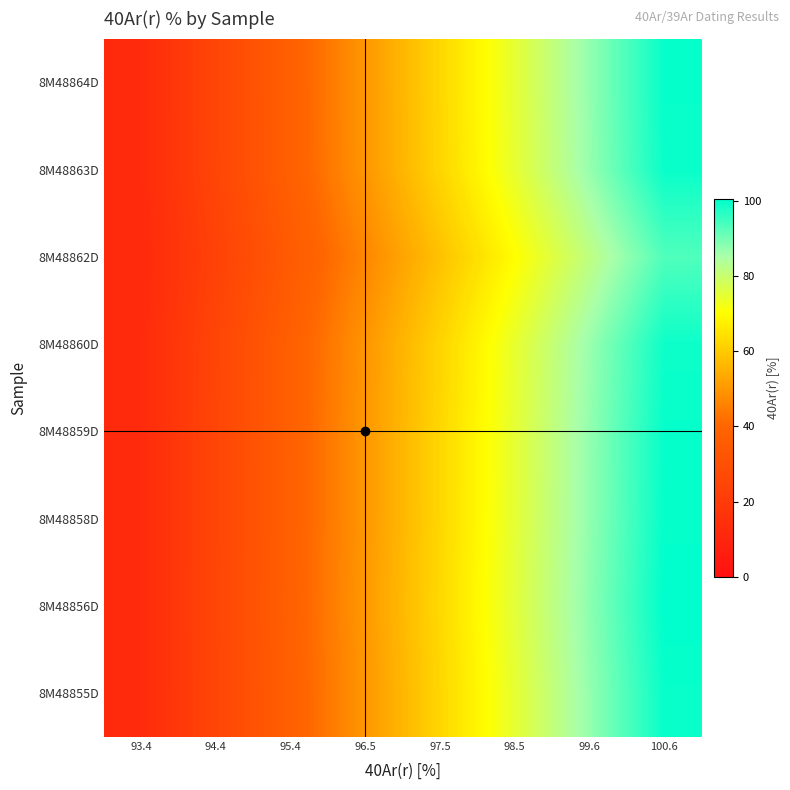

What is the difference between the highest and lowest values at 98.5?

5.4